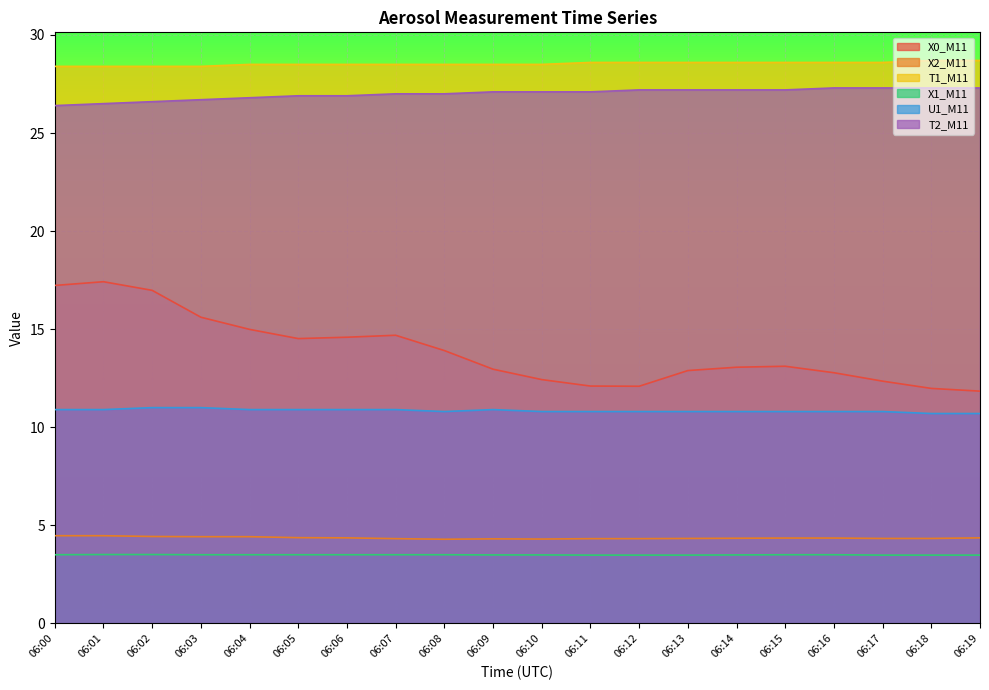

Where is X2_M11 nearest to the value 4?

06:08